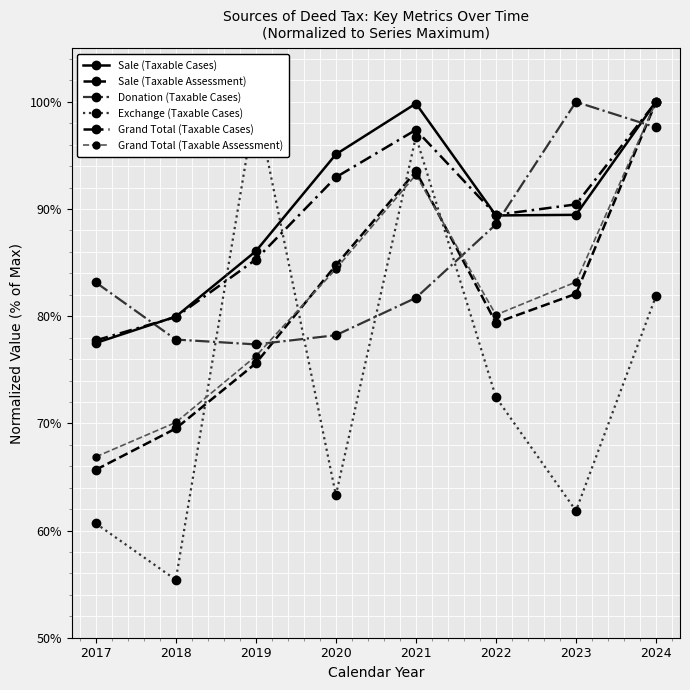

Count the Grand Total (Taxable Cases) values in the range 0 to 1.

8